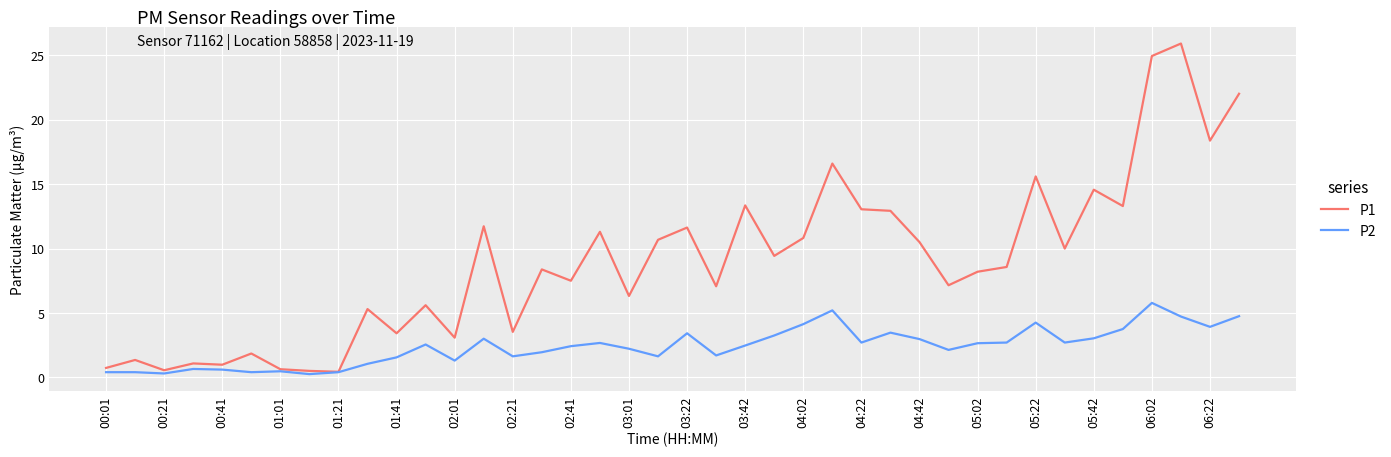

Which series has the largest range (max minus min)?

P1